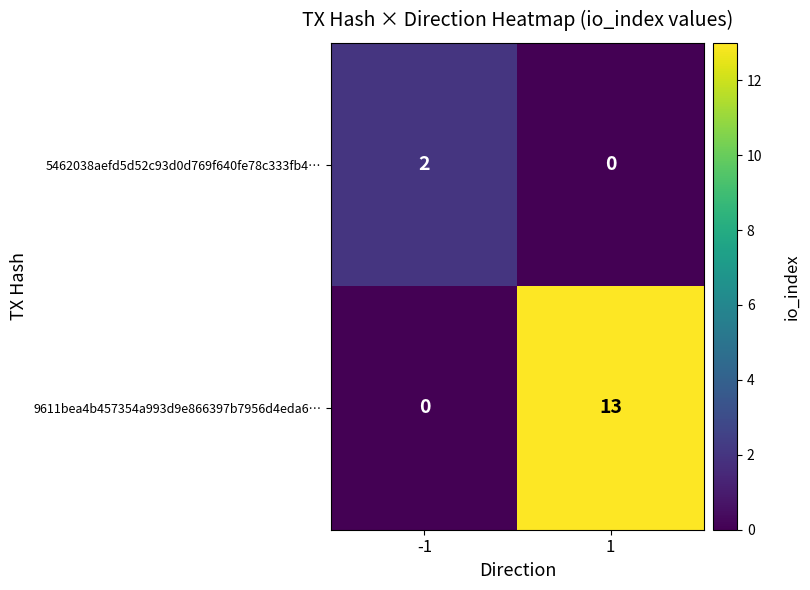

What is the highest value of the 9611bea4b457354a993d9e866397b7956d4eda6… series?

13